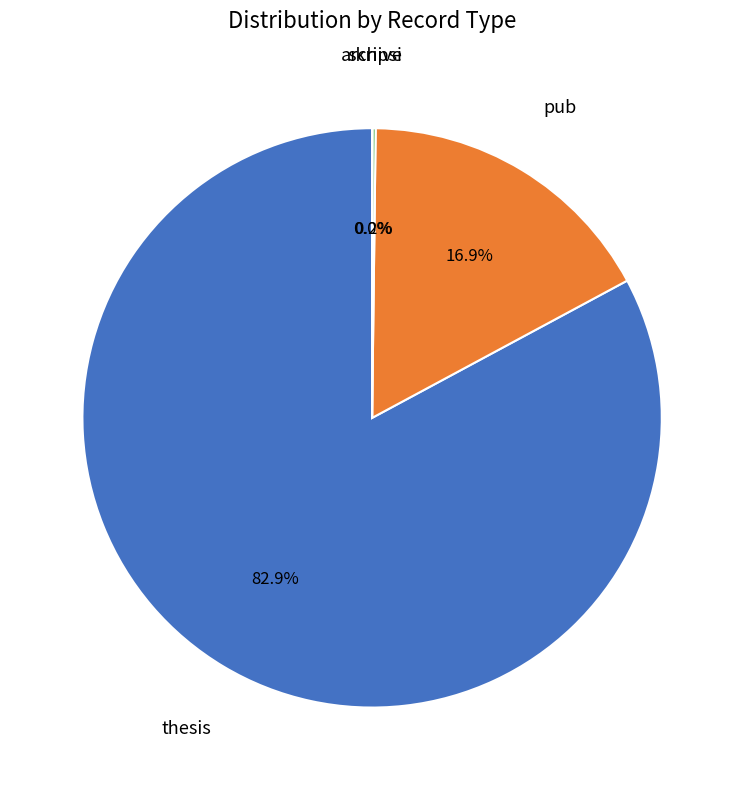

Does any single category account for the majority?

Yes